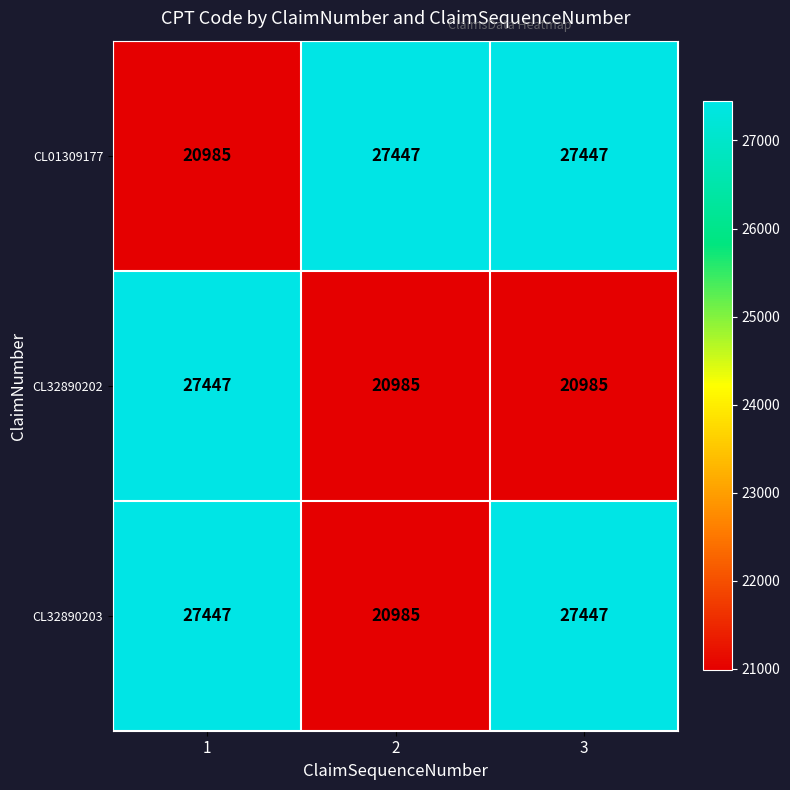

What is the smallest value displayed?

20985